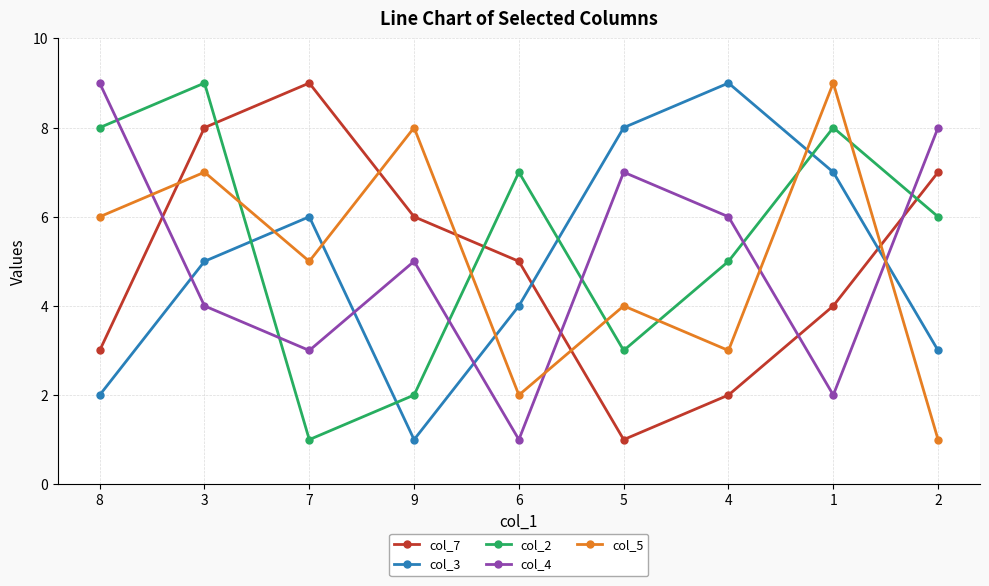

True or false: col_2 has a value of 7 at 6.

True